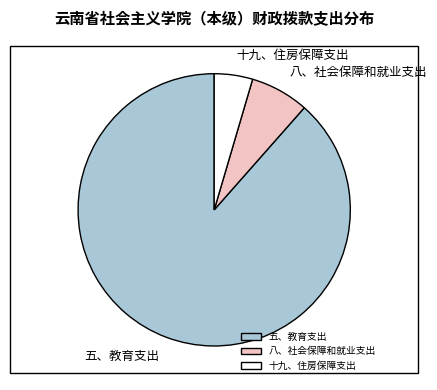

Between 五、教育支出 and 十九、住房保障支出, which is larger?

五、教育支出